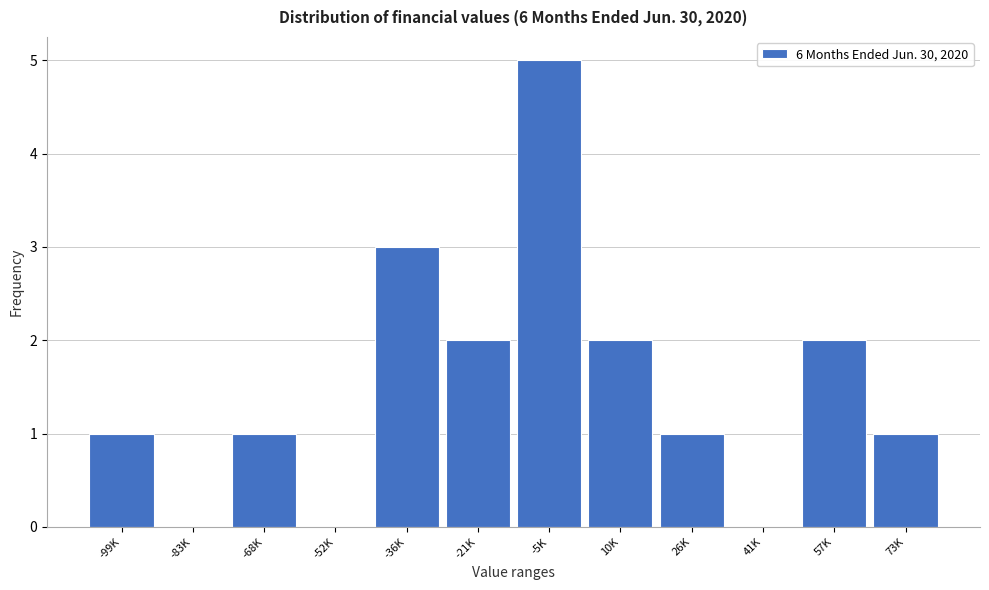

Reading left to right, list all the values displayed in this chart.

-99K=1	-83K=0	-68K=1	-52K=0	-36K=3	-21K=2	-5K=5	10K=2	26K=1	41K=0	57K=2	73K=1